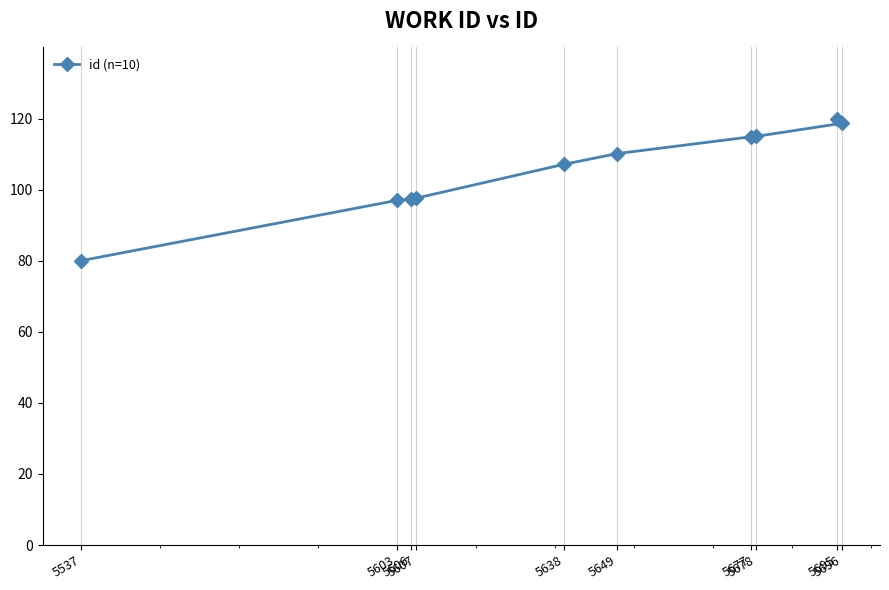

Rank the categories by value from highest to lowest.

5695, 5696, 5678, 5677, 5649, 5638, 5607, 5606, 5603, 5537